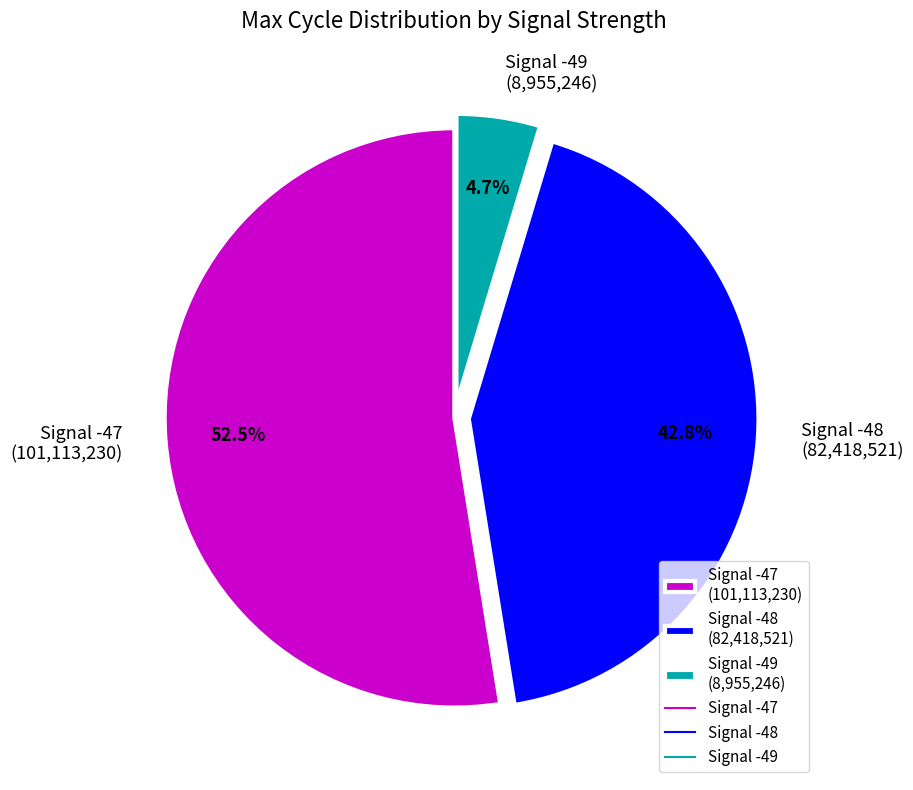

Between Signal -47 (101,113,230) and Signal -49 (8,955,246), which is larger?

Signal -47 (101,113,230)